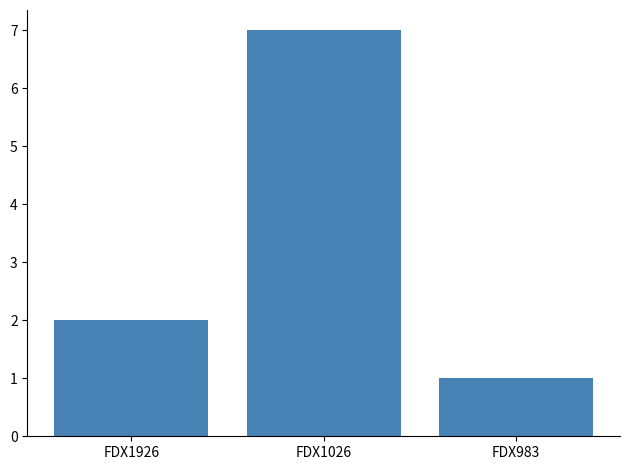

What is the difference between the maximum and minimum values?

6